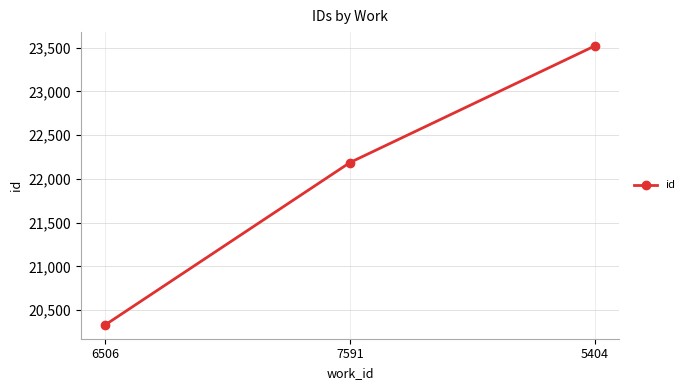

Reading right to left, list all the values displayed in this chart.

5404=23518	7591=22187	6506=20333